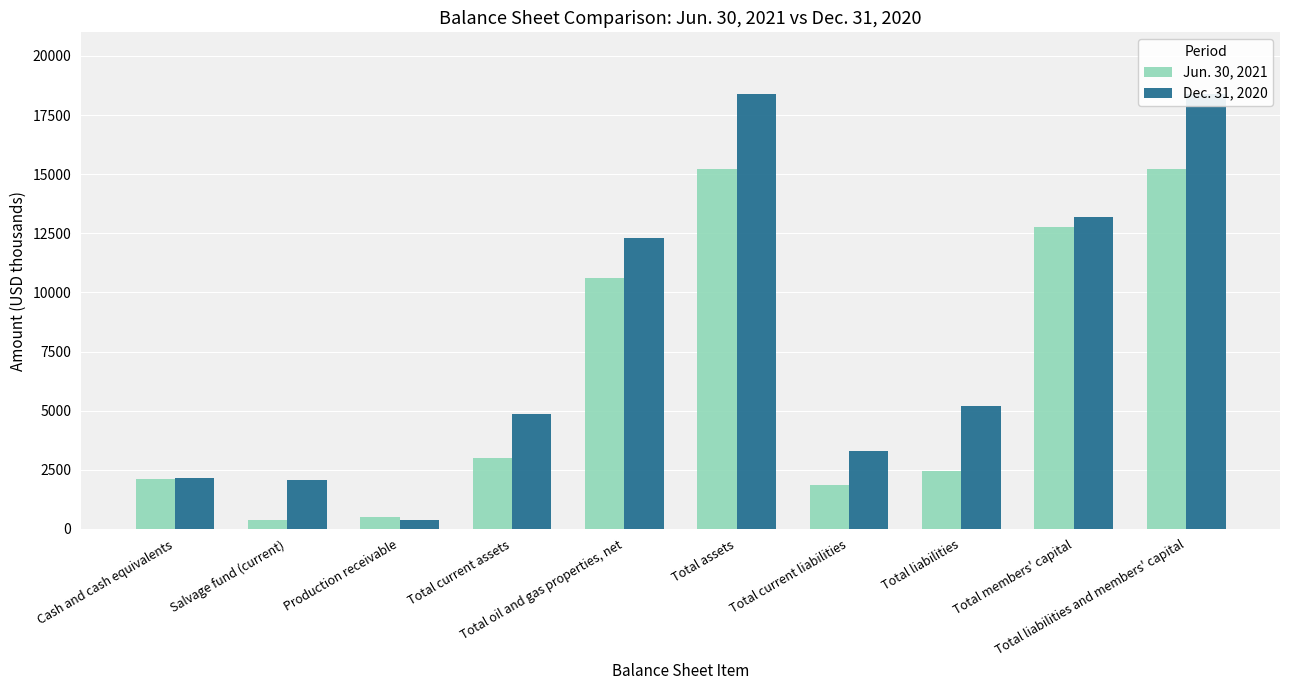

How many data points in Dec. 31, 2020 are less than 5184?

5